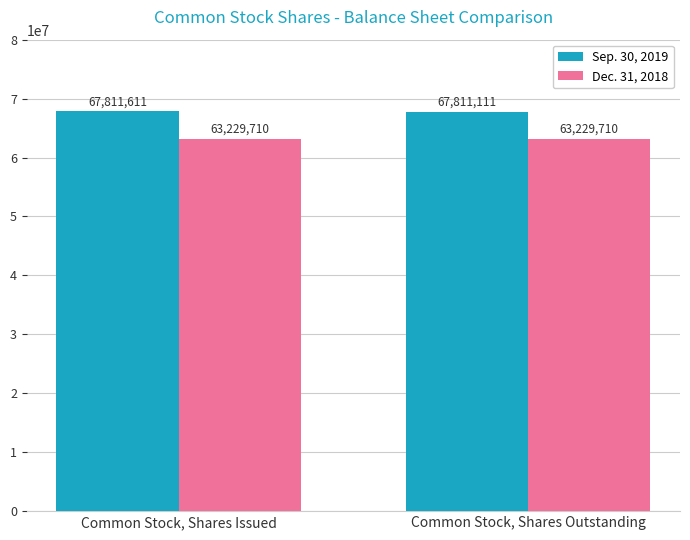

Reading left to right, transcribe all the data shown in this chart.

Sep. 30, 2019: 67811611	67811111
Dec. 31, 2018: 63229710	63229710